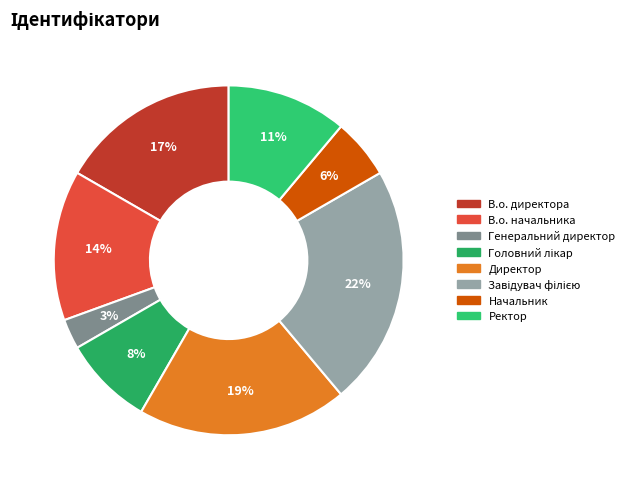

Which category has the biggest portion of the pie?

Завідувач філією